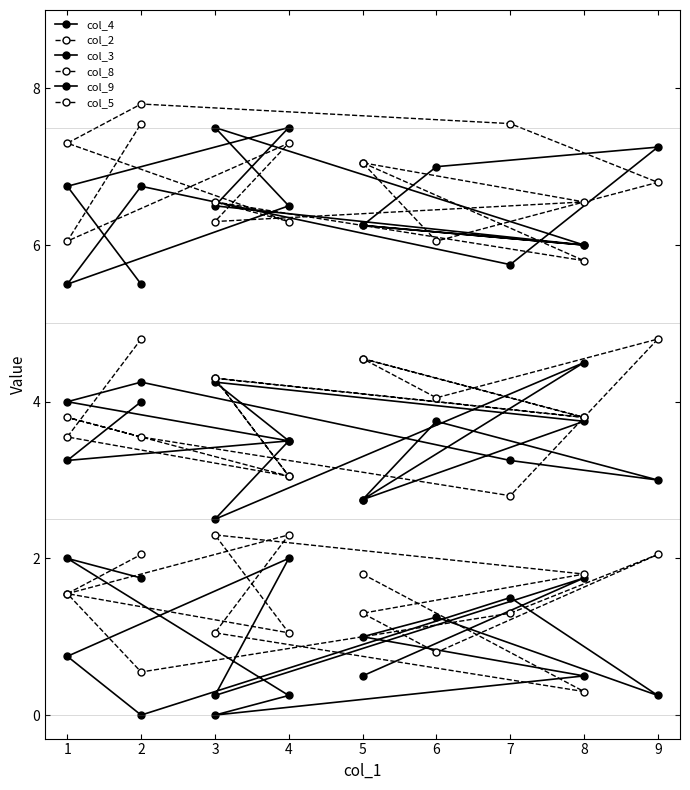

What is the average value of the col_3 series?

3.5